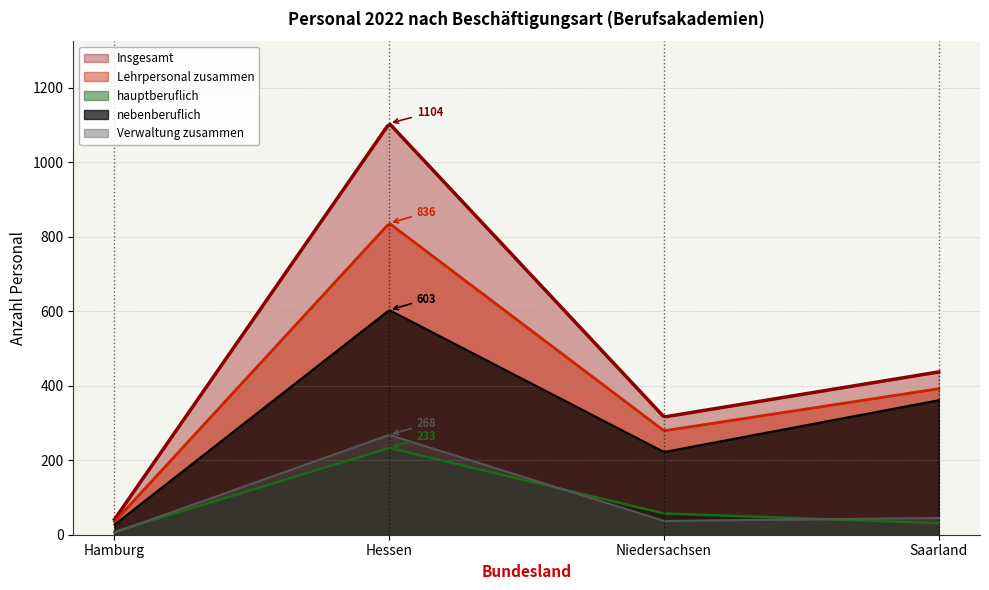

At which category does nebenberuflich reach its first local valley?

Niedersachsen